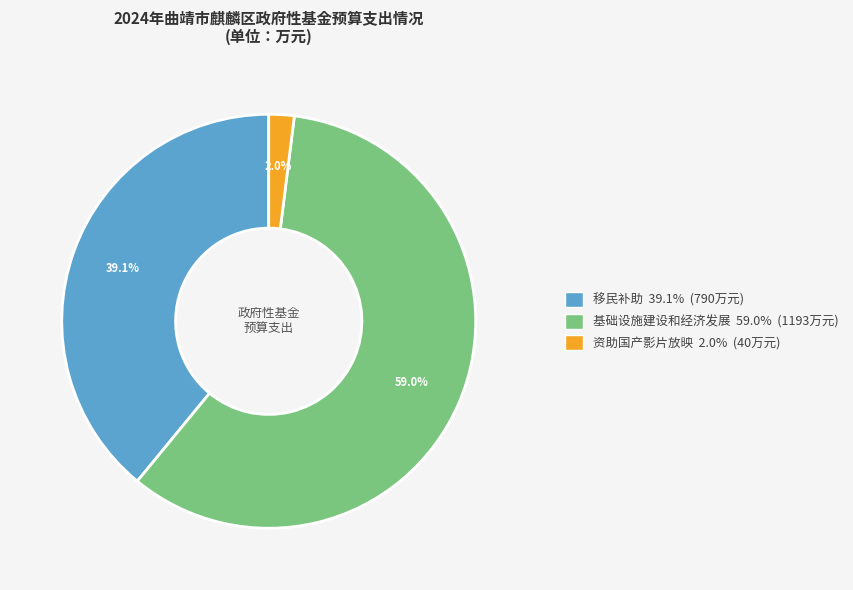

Is there a majority slice in this chart?

Yes